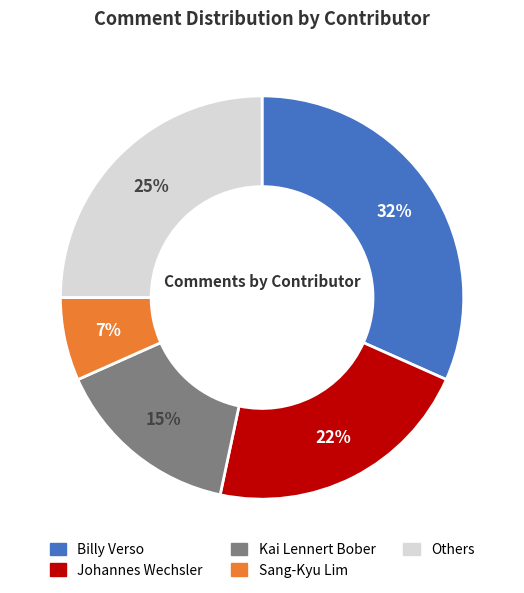

Combined, do Sang-Kyu Lim and Others account for over 50%?

No